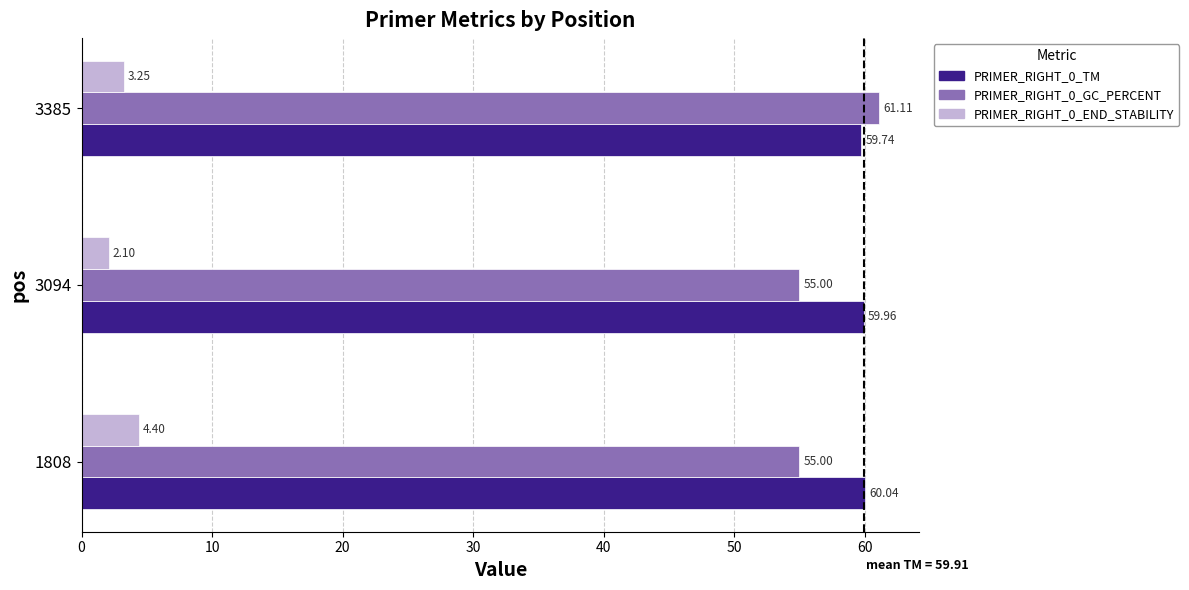

What is the spread (max minus min) of values at 3385?

57.9